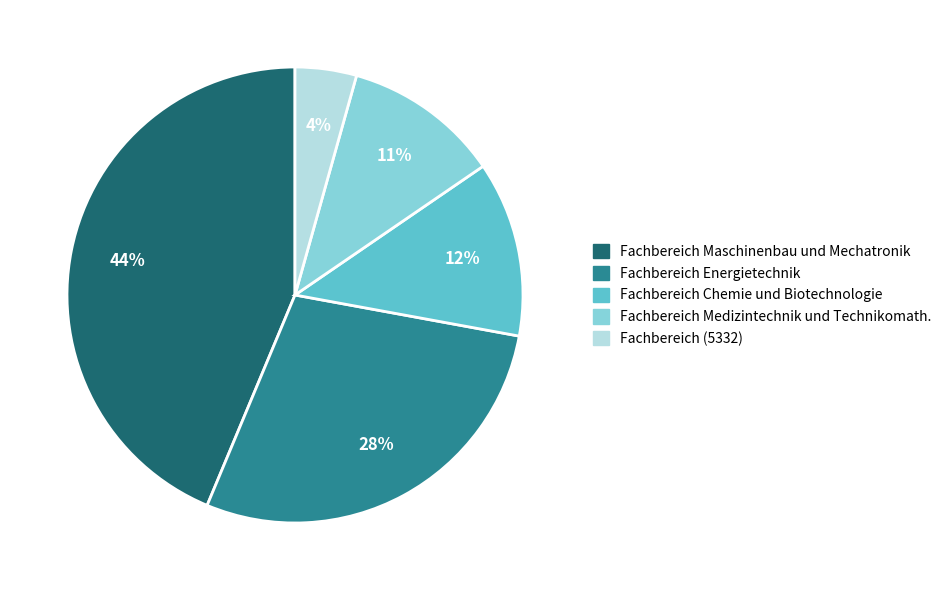

Is there any slice that represents more than half of the pie?

No